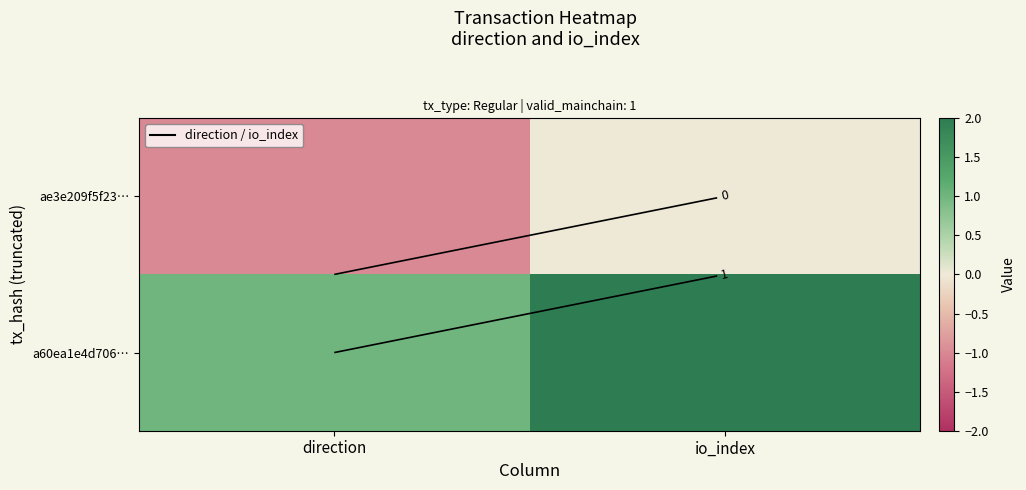

Count the number of data series in this chart.

2